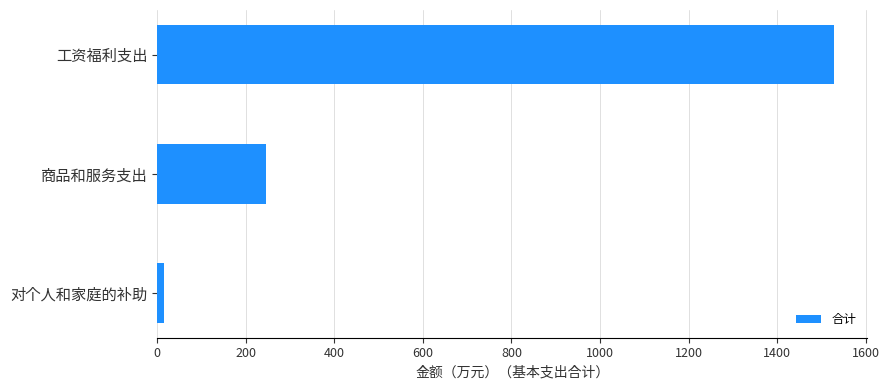

What is the average value?

596.1